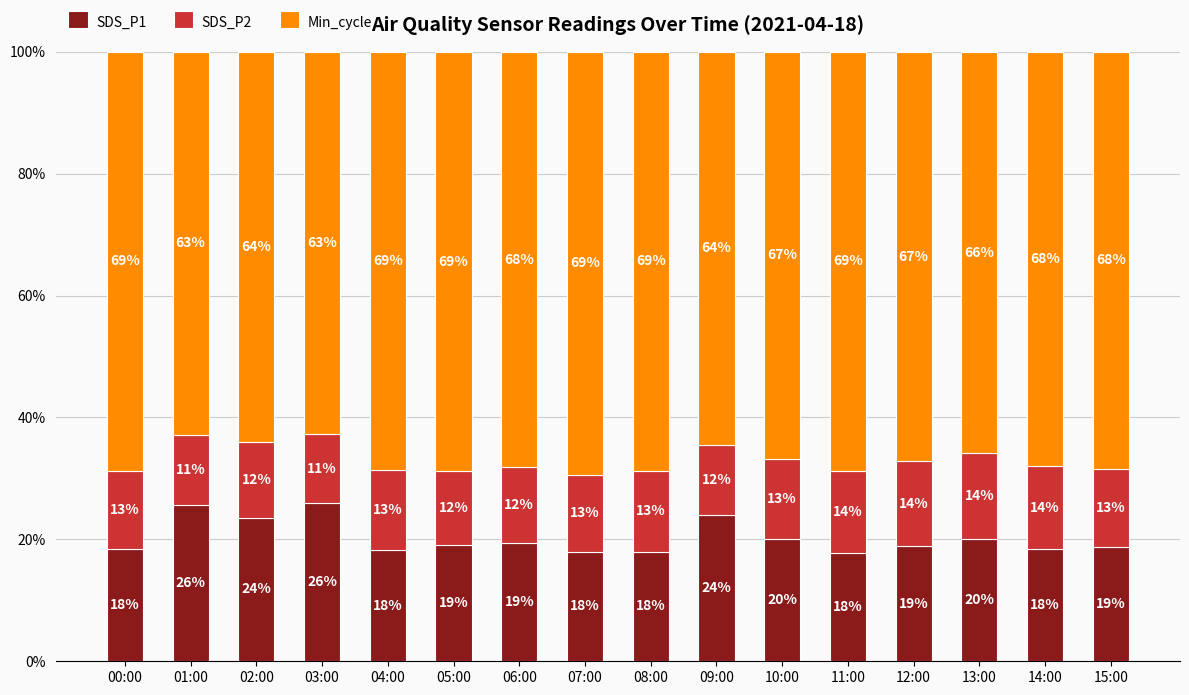

What is the minimum value for SDS_P1?

17.8